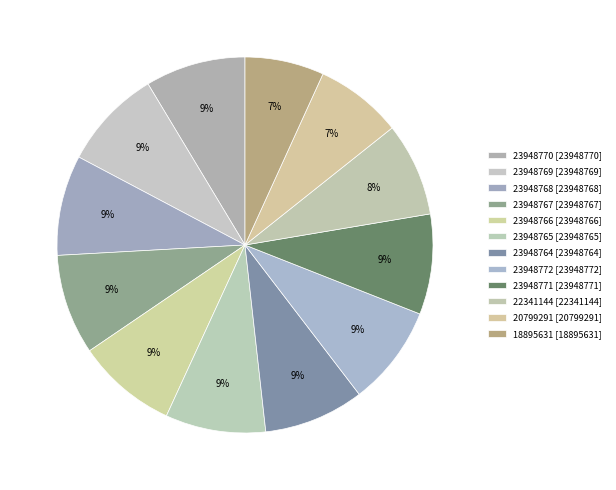

Is 18895631 the majority of the pie?

No